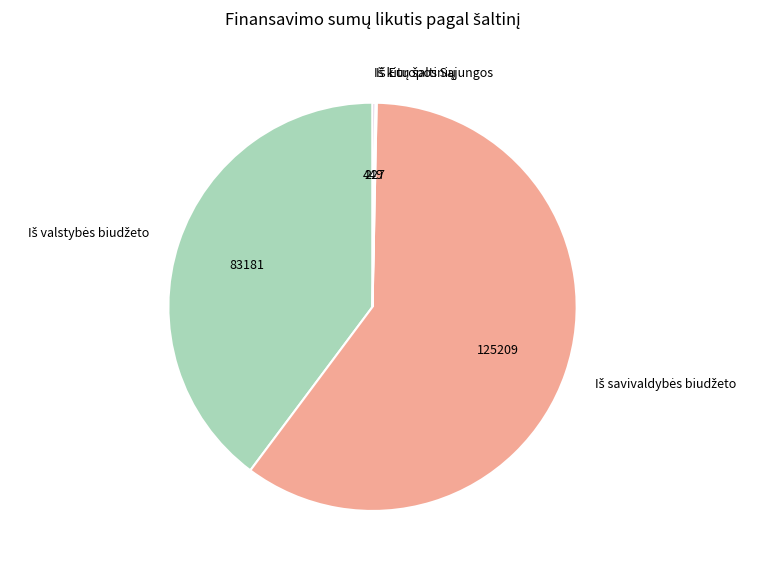

Is there any slice that represents more than half of the pie?

Yes